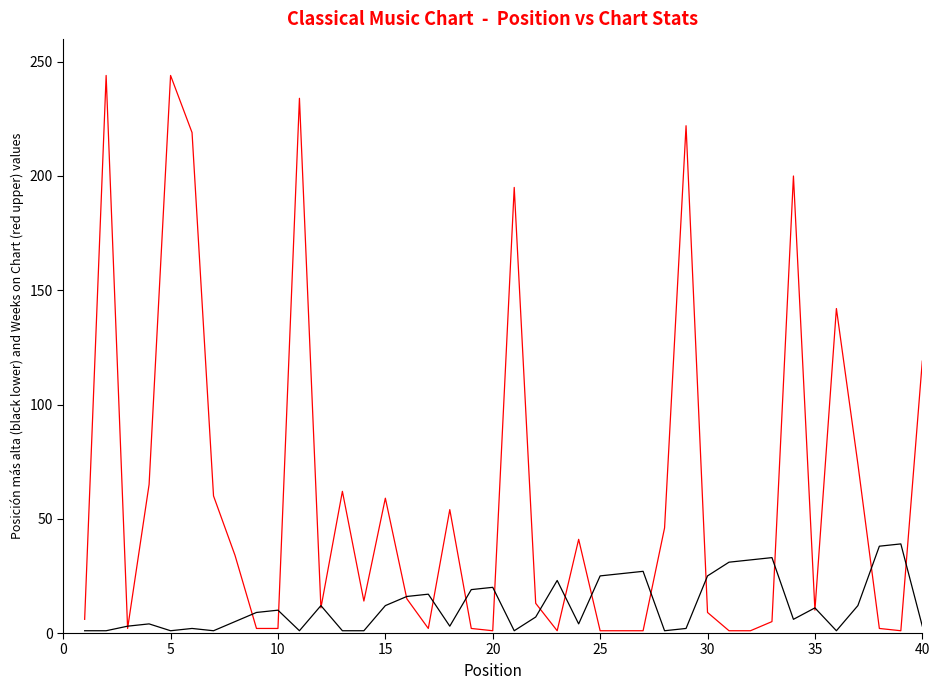

What is the greatest value displayed?

244